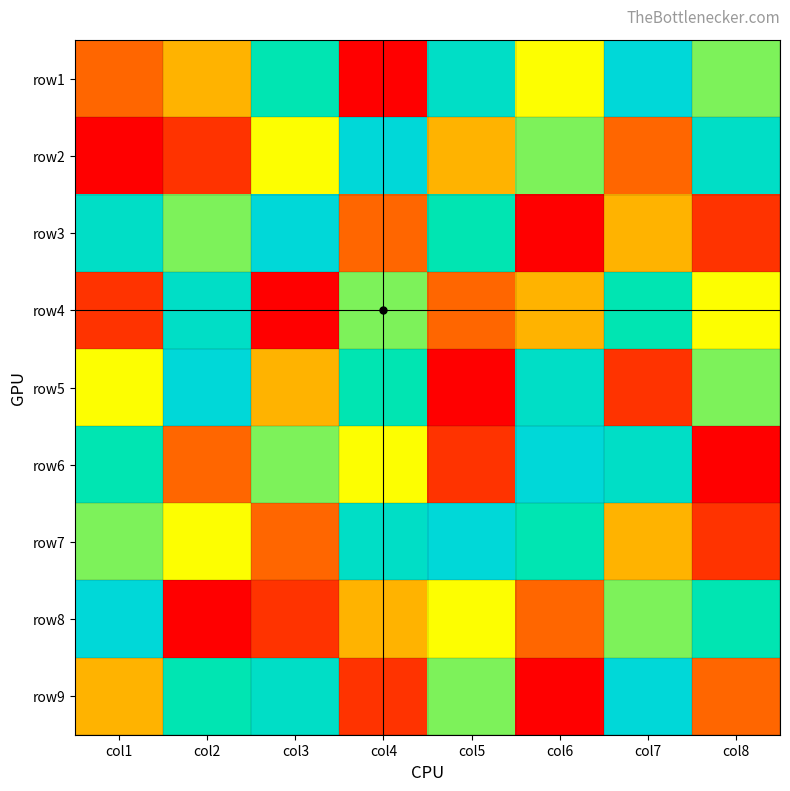

Reading left to right, list all the values displayed in this chart.

row1: col1=3	col2=4	col3=7	col4=1	col5=8	col6=5	col7=9	col8=6
row2: col1=1	col2=2	col3=5	col4=9	col5=4	col6=6	col7=3	col8=8
row3: col1=8	col2=6	col3=9	col4=3	col5=7	col6=1	col7=4	col8=2
row4: col1=2	col2=8	col3=1	col4=6	col5=3	col6=4	col7=7	col8=5
row5: col1=5	col2=9	col3=4	col4=7	col5=1	col6=8	col7=2	col8=6
row6: col1=7	col2=3	col3=6	col4=5	col5=2	col6=9	col7=8	col8=1
row7: col1=6	col2=5	col3=3	col4=8	col5=9	col6=7	col7=4	col8=2
row8: col1=9	col2=1	col3=2	col4=4	col5=5	col6=3	col7=6	col8=7
row9: col1=4	col2=7	col3=8	col4=2	col5=6	col6=1	col7=9	col8=3